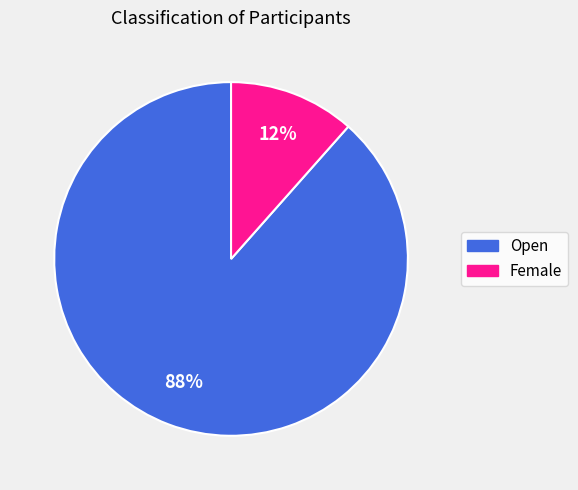

How many slices are in this pie chart?

2